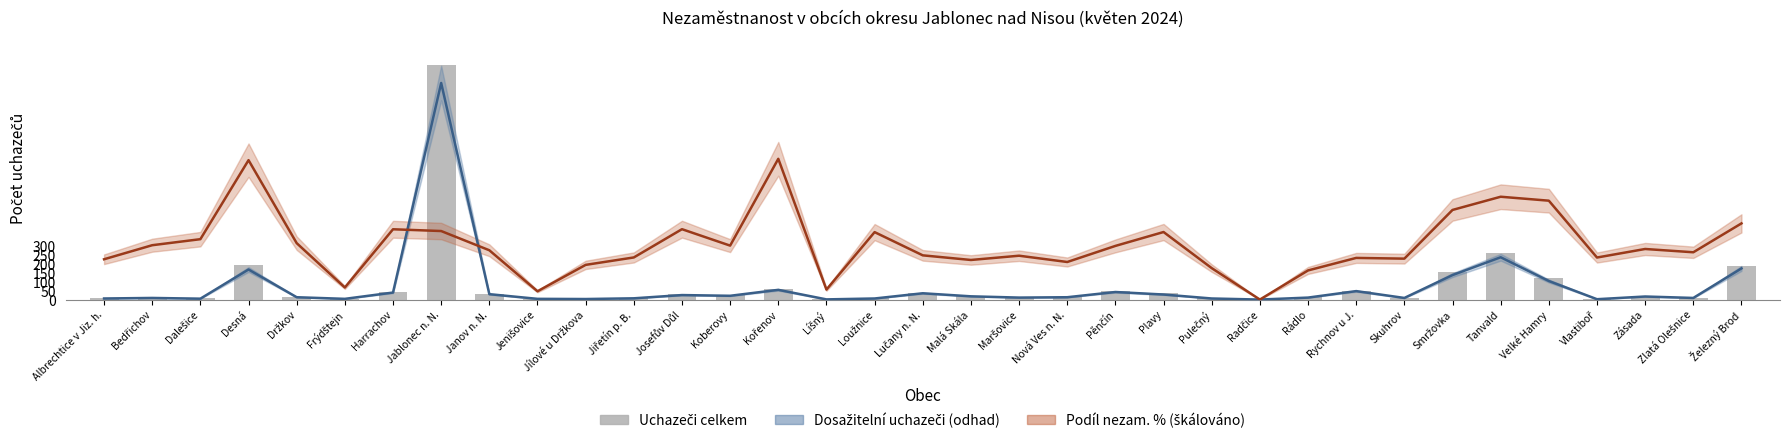

How many values in the Dosažitelní uchazeči series are below 13?

16